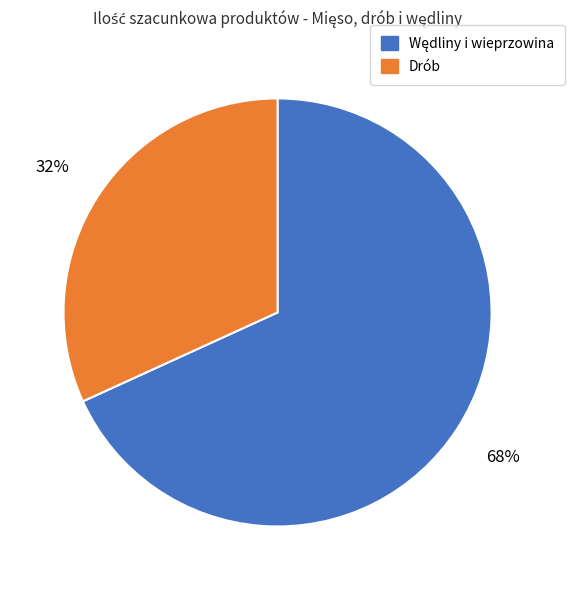

What percentage is the Drób slice, to the nearest percent?

32%